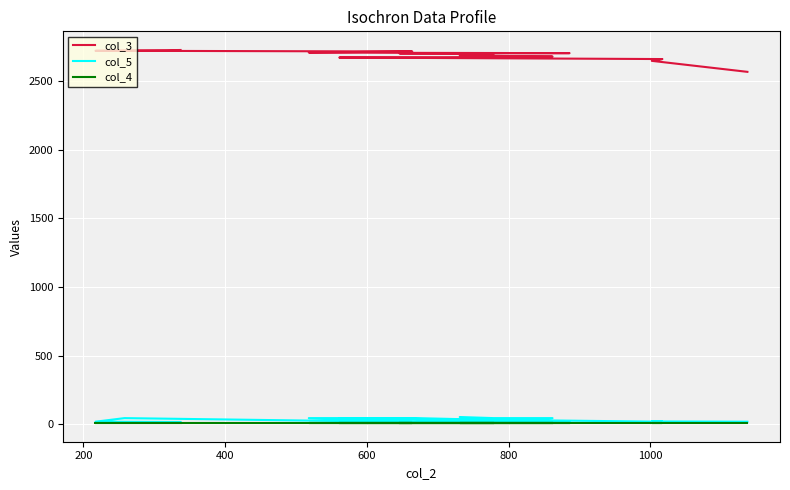

What are all the series names shown in the legend?

col_3, col_5, col_4